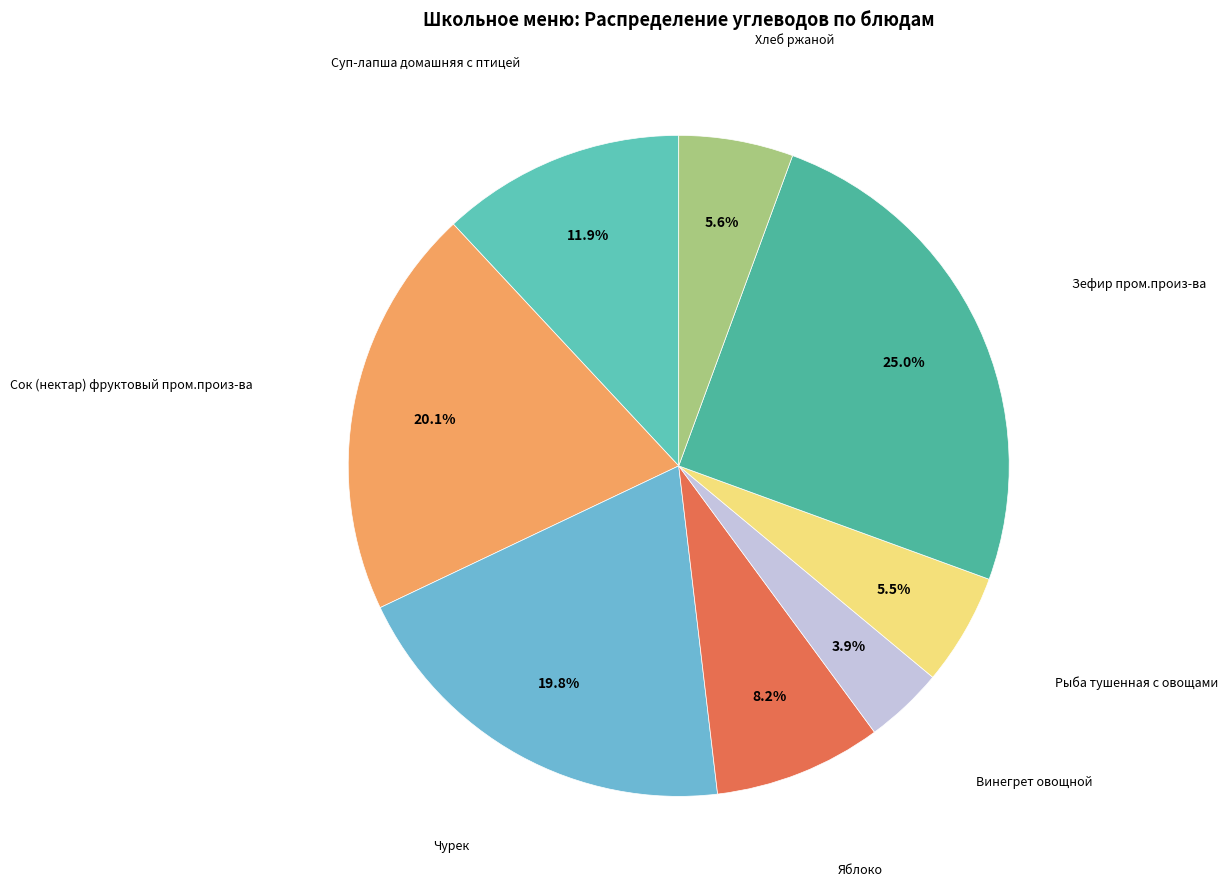

Does Винегрет овощной represent more than half of the total?

No